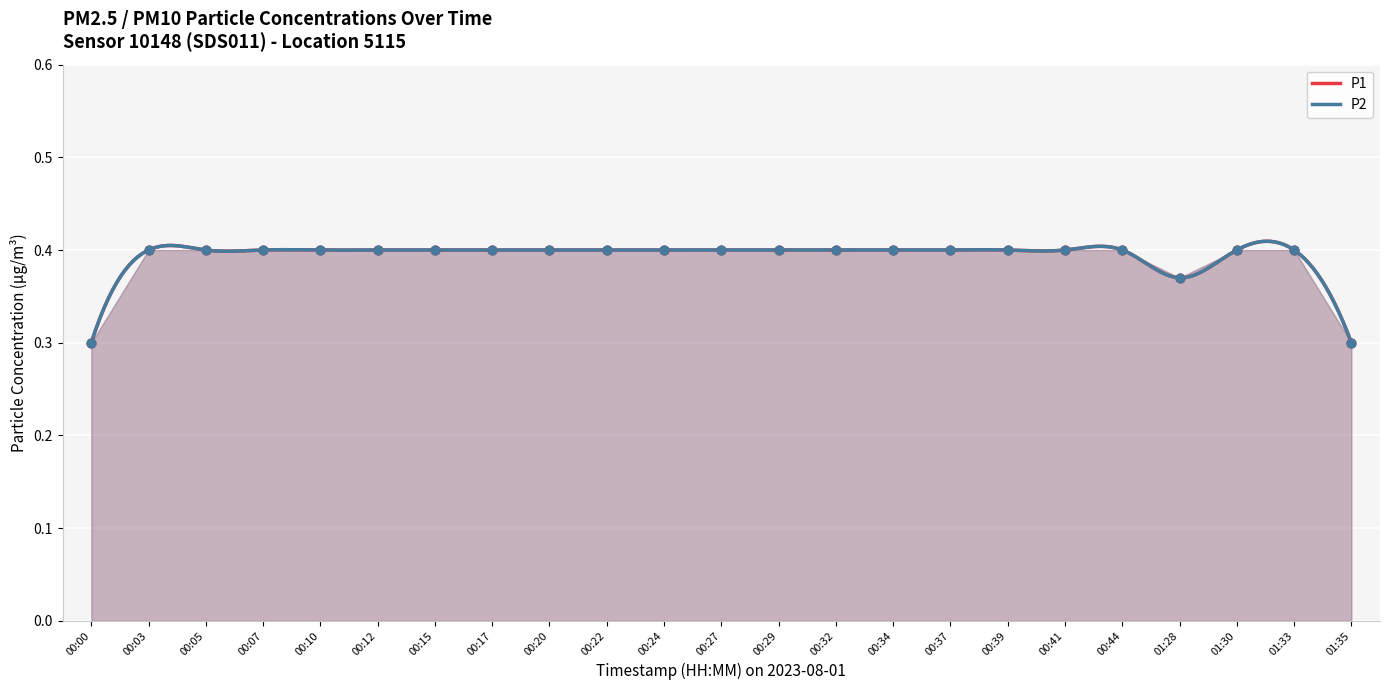

What are all the series names shown in the legend?

P1, P2